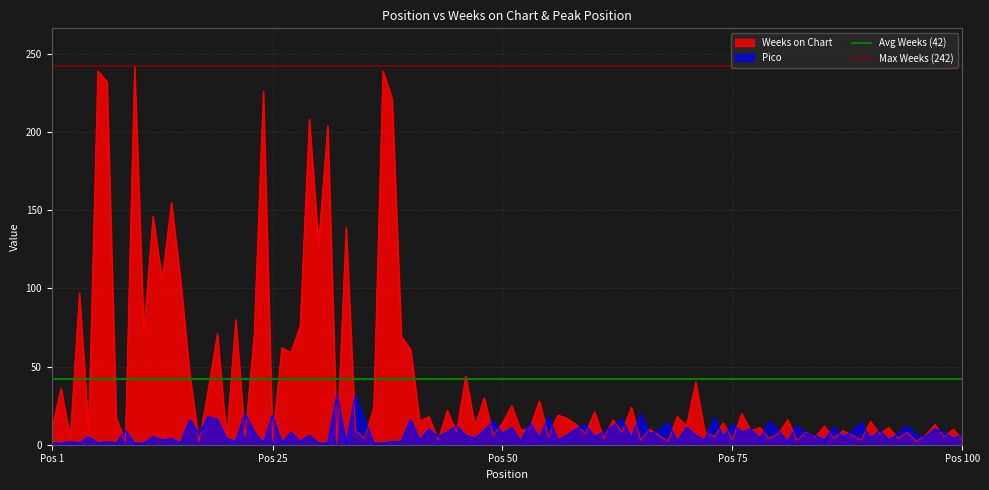

What is the lowest value of the Max Weeks (242) series?

242.0